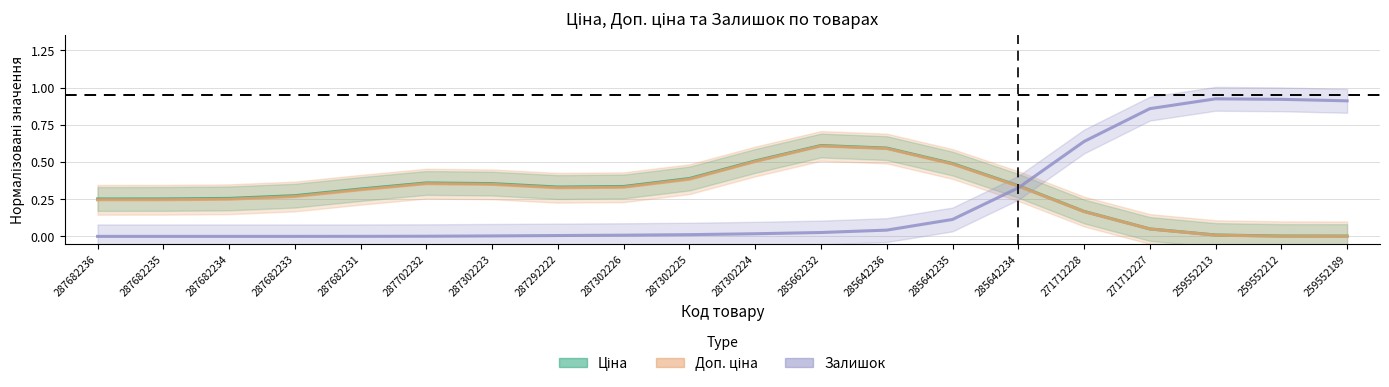

Is the value of Ціна at 287302223 greater than the value of Доп. ціна at 287682236?

Yes